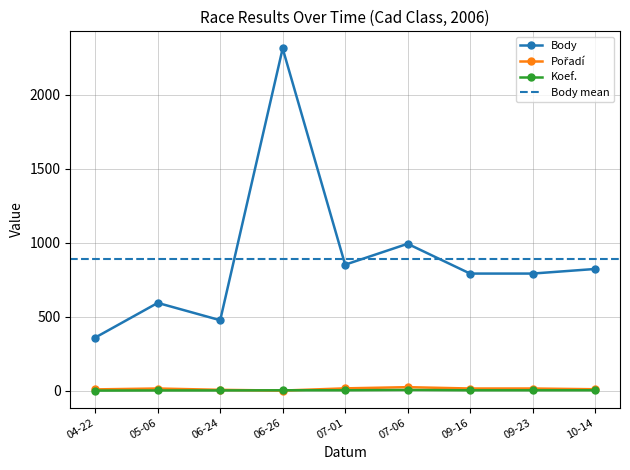

The value of Body at 07-01 is 852. True or false?

True